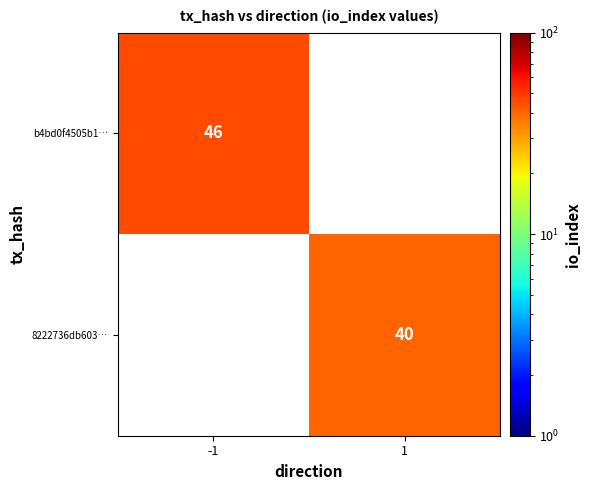

The value of 8222736db603… at 1 is 64.2. True or false?

False